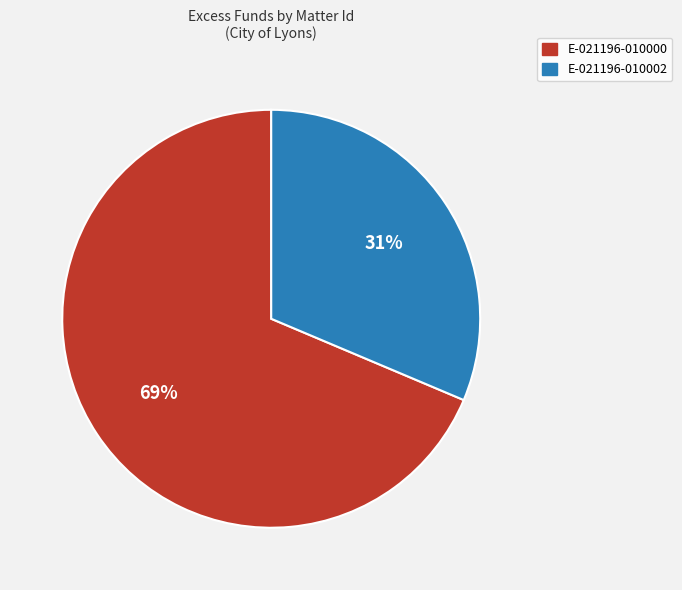

Combined, do E-021196-010000 and E-021196-010002 account for over 50%?

Yes